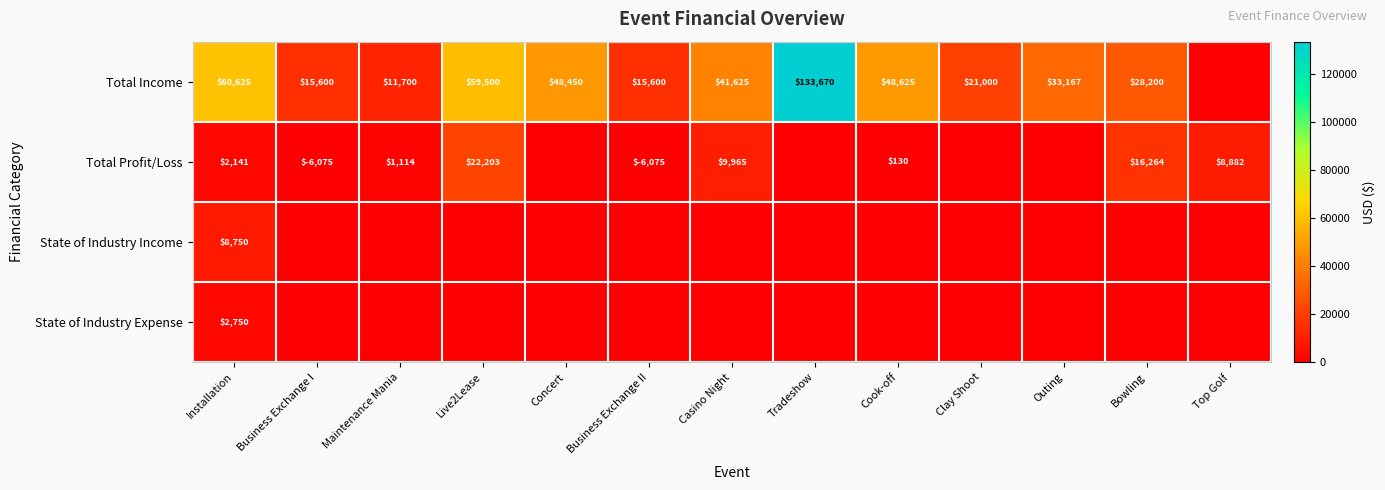

The value of State of Industry Expense at Installation is 2750. True or false?

True